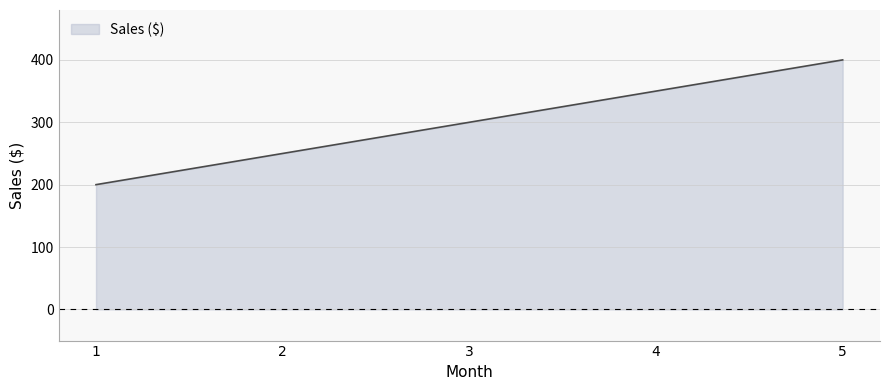

Which has a higher value, 1 or 4?

4